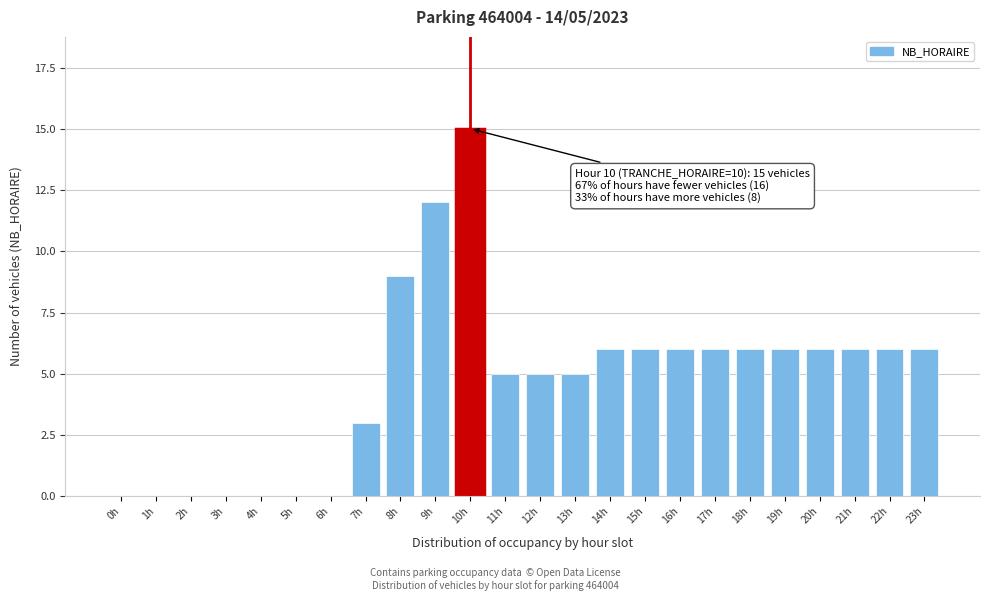

Reading left to right, extract all data points from this chart.

0h=0	1h=0	2h=0	3h=0	4h=0	5h=0	6h=0	7h=3	8h=9	9h=12	10h=15	11h=5	12h=5	13h=5	14h=6	15h=6	16h=6	17h=6	18h=6	19h=6	20h=6	21h=6	22h=6	23h=6